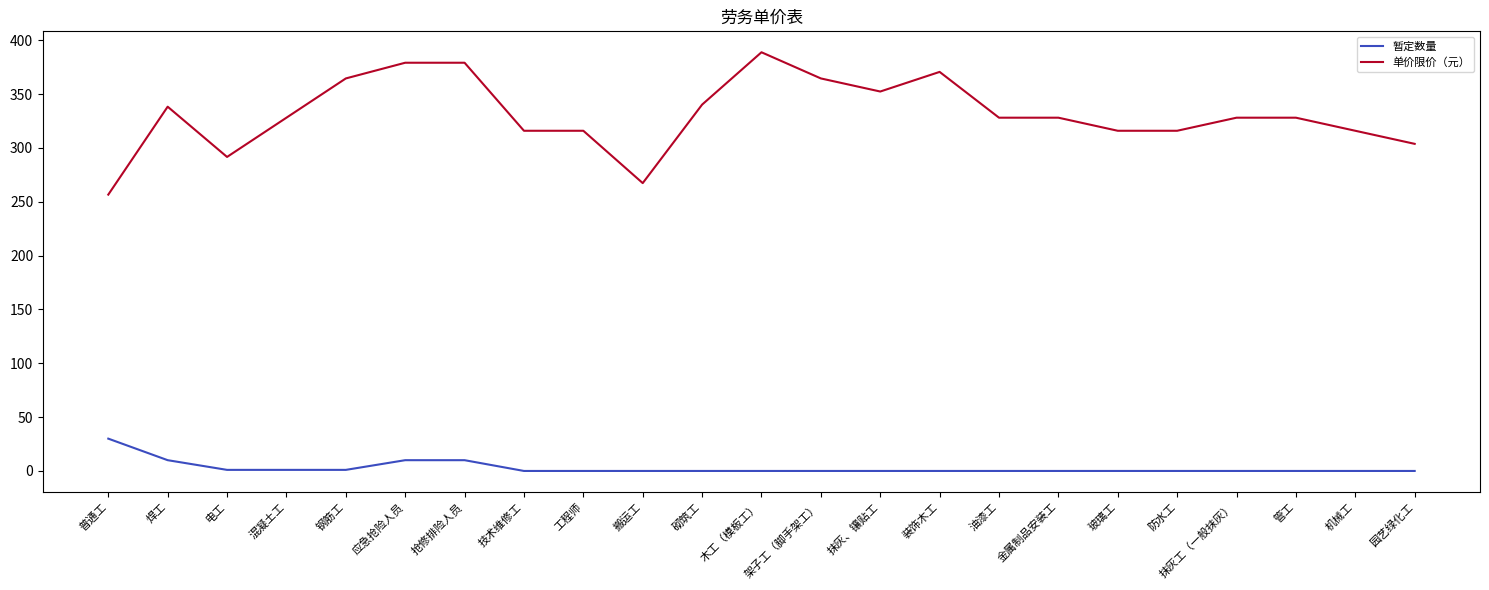

What is the greatest value displayed?

388.8